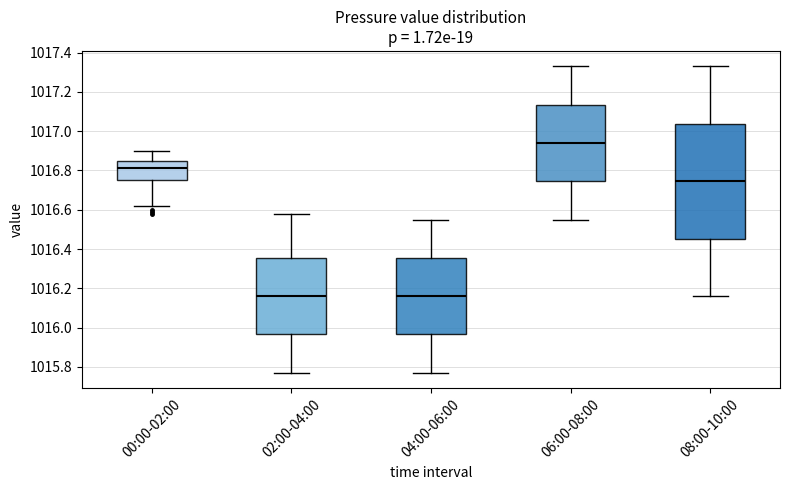

Where does the upper whisker of the box for 00:00-02:00 end on the y-axis? The values are not printed on the chart, so give them approximately, as read against the axis.

1016.90